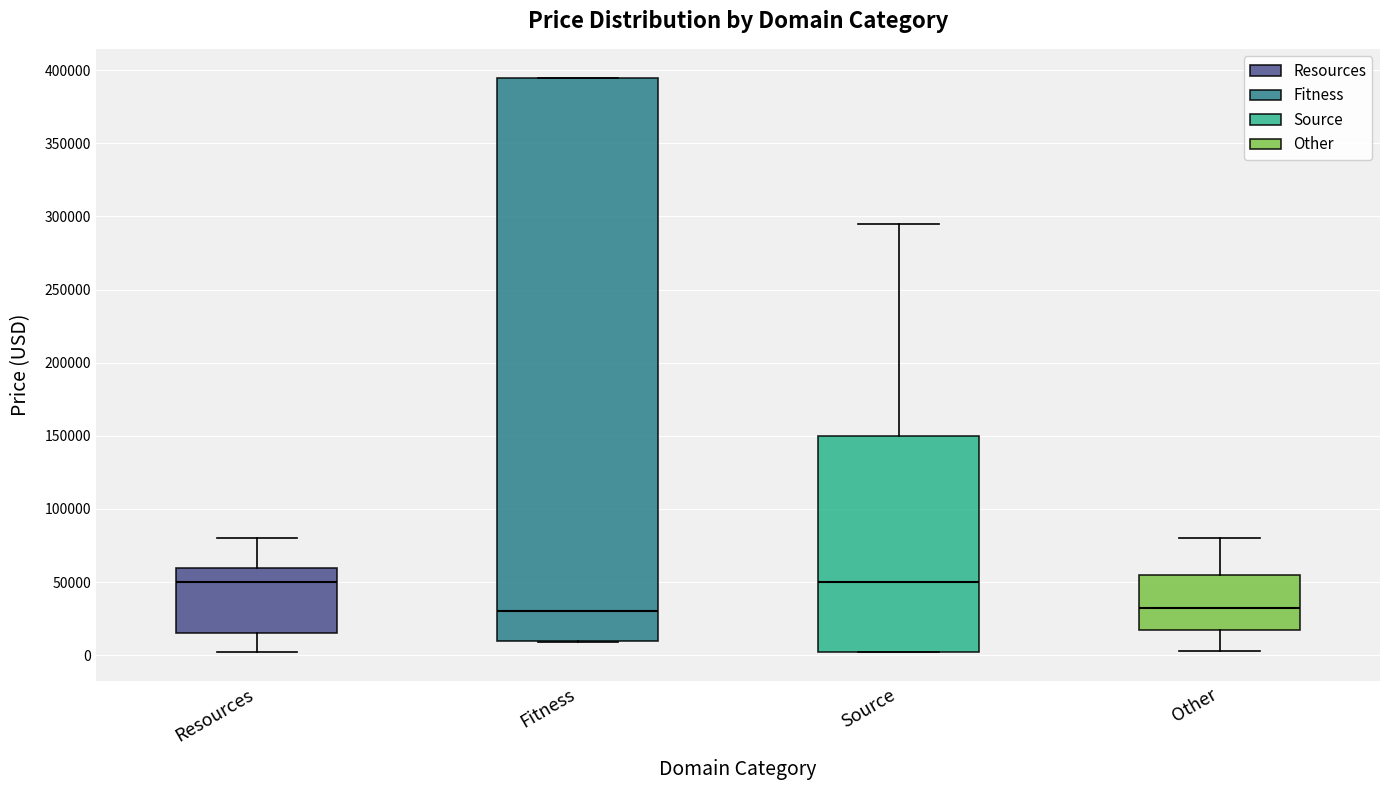

Where is the upper edge of the box for Resources on the y-axis? The values are not printed on the chart, so give them approximately, as read against the axis.

60000